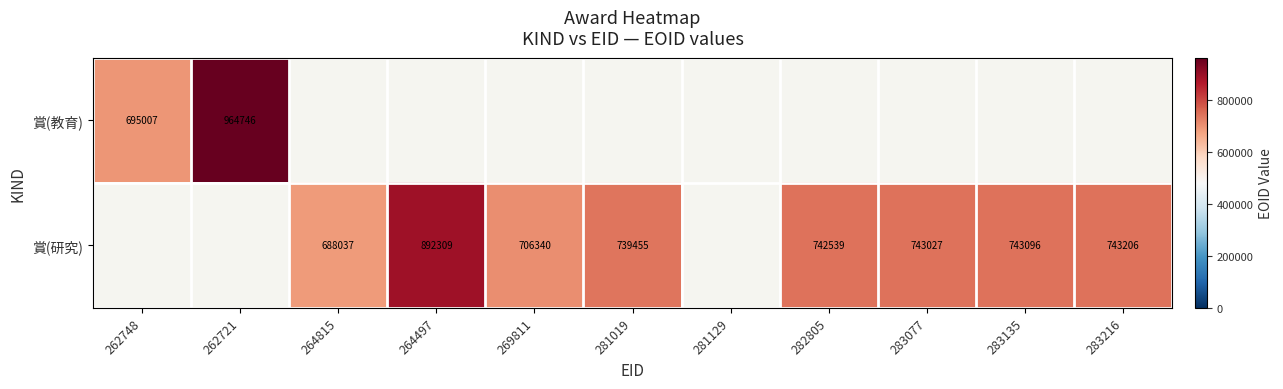

The value of 賞(研究) at 282805 is 308825. True or false?

False